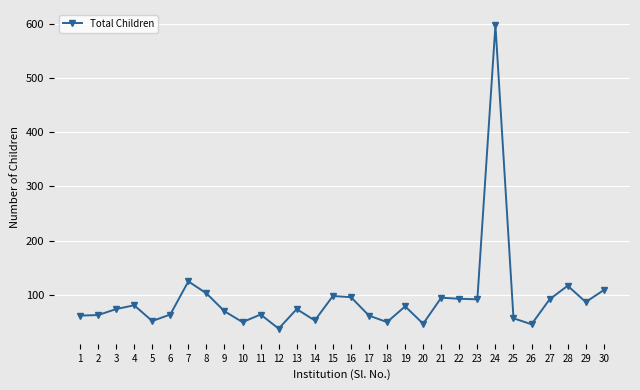

Read the value at 29.

87